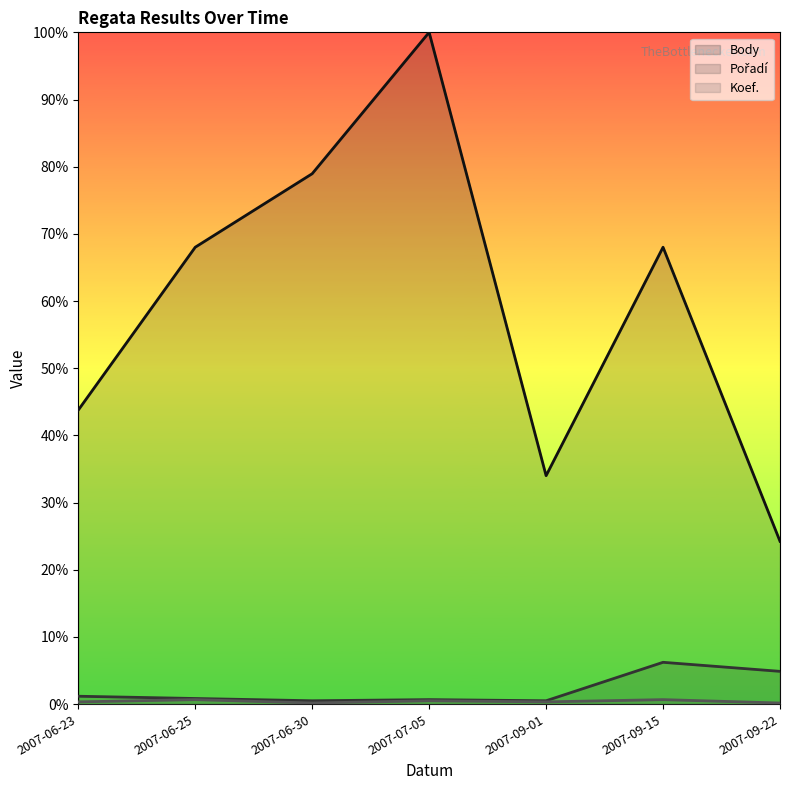

At which category does Body reach its first local valley?

2007-09-01